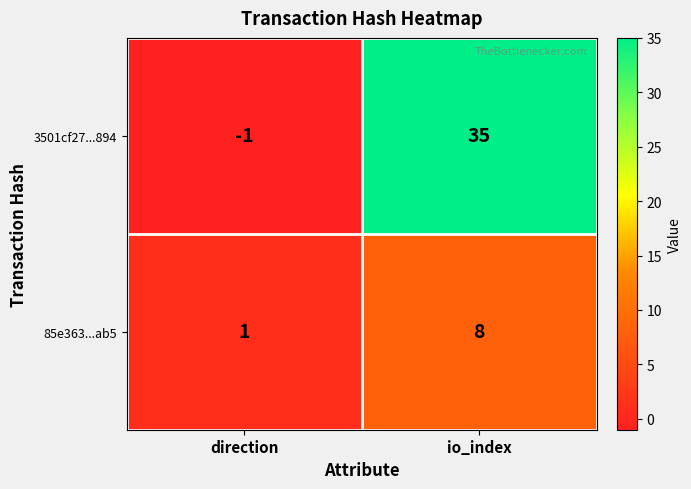

At which category does the chart reach its minimum across all series?

direction